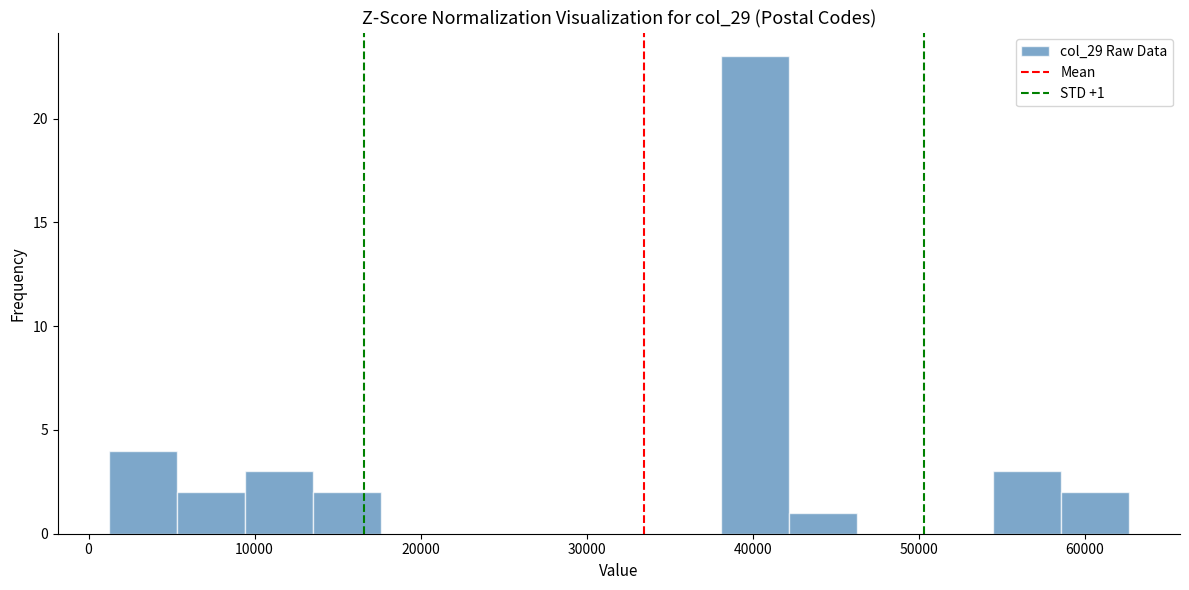

Over which range of the x-axis is the bar tallest?

38000 to 42000